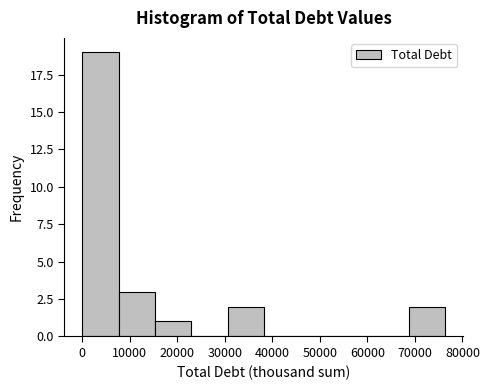

Reading left to right, list every bar in this chart as the range it spans on the x-axis followed by its height. Neither the bar edges nor the heights are printed on the chart, so give them approximately, as read against the axes.

0 to 8000: 19
8000 to 15000: 3
15000 to 23000: 1
23000 to 31000: 0
31000 to 38000: 2
38000 to 46000: 0
46000 to 53000: 0
53000 to 61000: 0
61000 to 69000: 0
69000 to 76000: 2